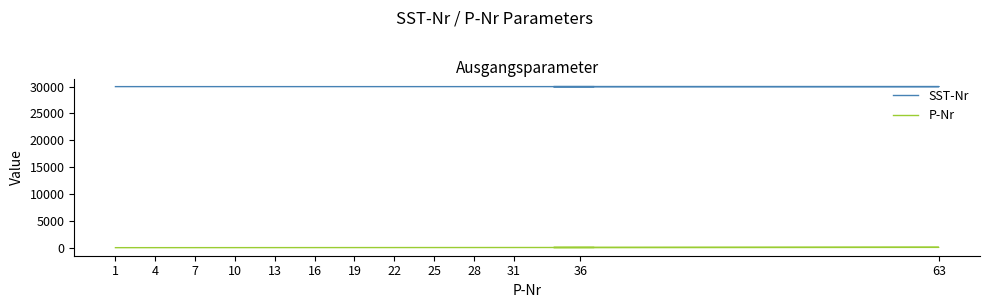

Reading right to left, what are all the values shown in this chart?

SST-Nr: 30003	30003	30003	30003	30003	30003	30002	30002	30002	30002	30001	30001	30001	30001	30001	30001	30001	30001	30001	30001	30001	30001	30001	30001	30001	30001	30001	30001	30001	30001	30001	30001	30001	30001	30001	30001	30001	30001
P-Nr: 37	36	35	34	63	33	32	31	30	29	28	27	26	25	24	23	22	21	20	19	18	17	16	15	14	13	12	11	10	9	8	7	6	5	4	3	2	1